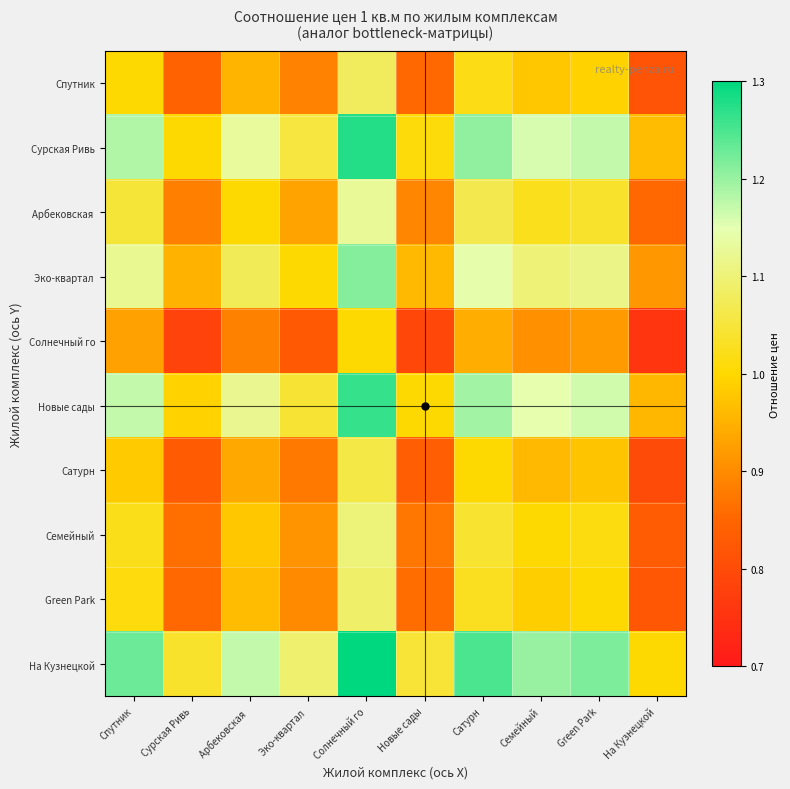

At how many categories does at least one series exceed 1?

9